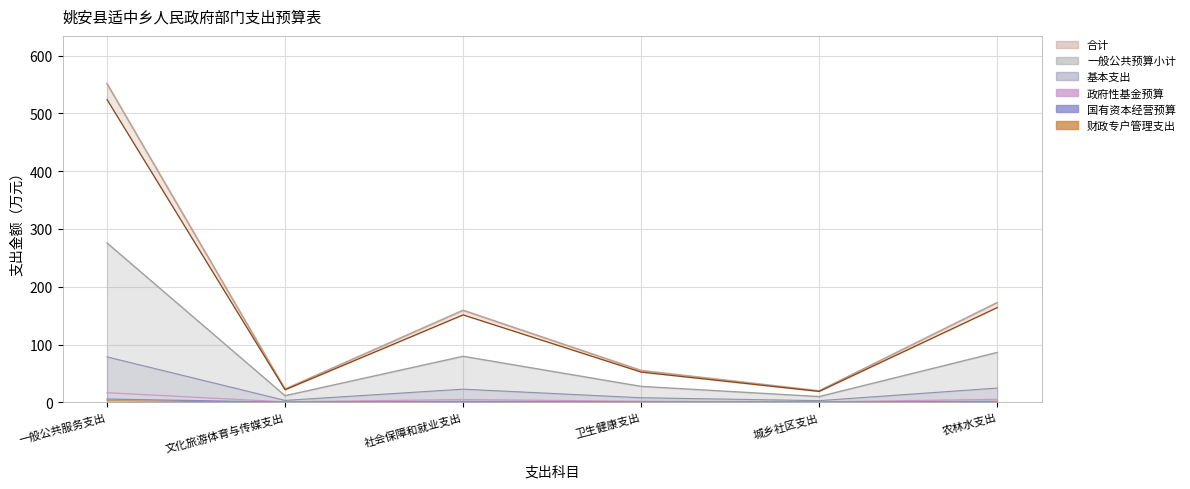

True or false: 政府性基金预算 has more than 0 points higher than both neighbors.

True